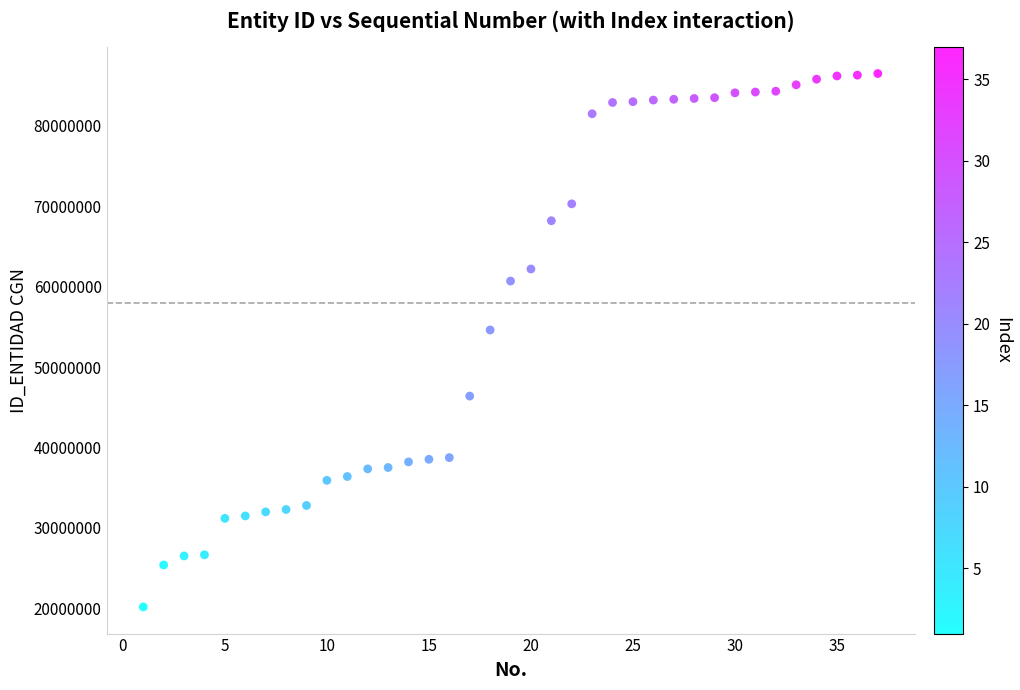

What Y value in the scatter plot is closest to 53344000?

54617000